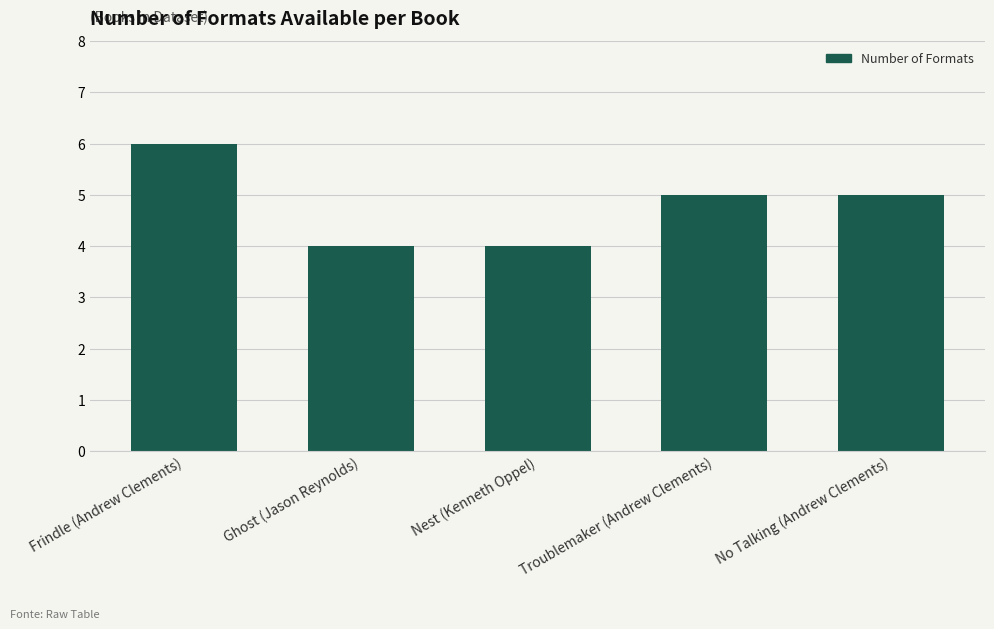

What is the ratio of the value at Ghost (Jason Reynolds) to the value at Nest (Kenneth Oppel)?

1.0